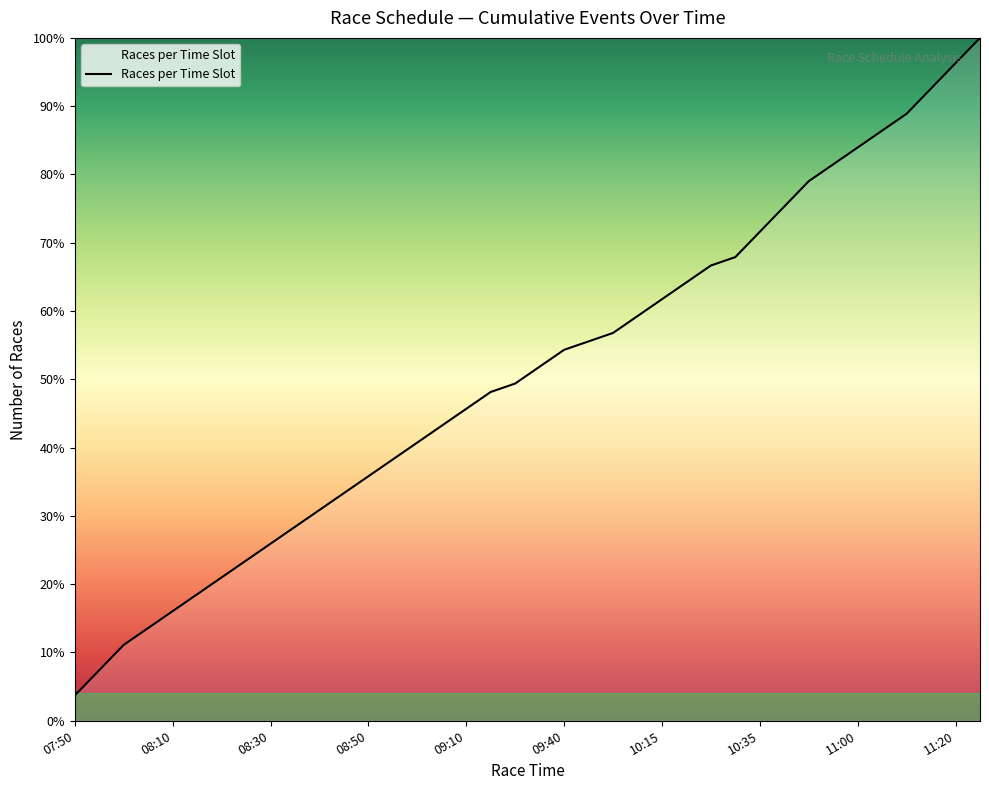

What is the maximum value shown in the chart?

100.0